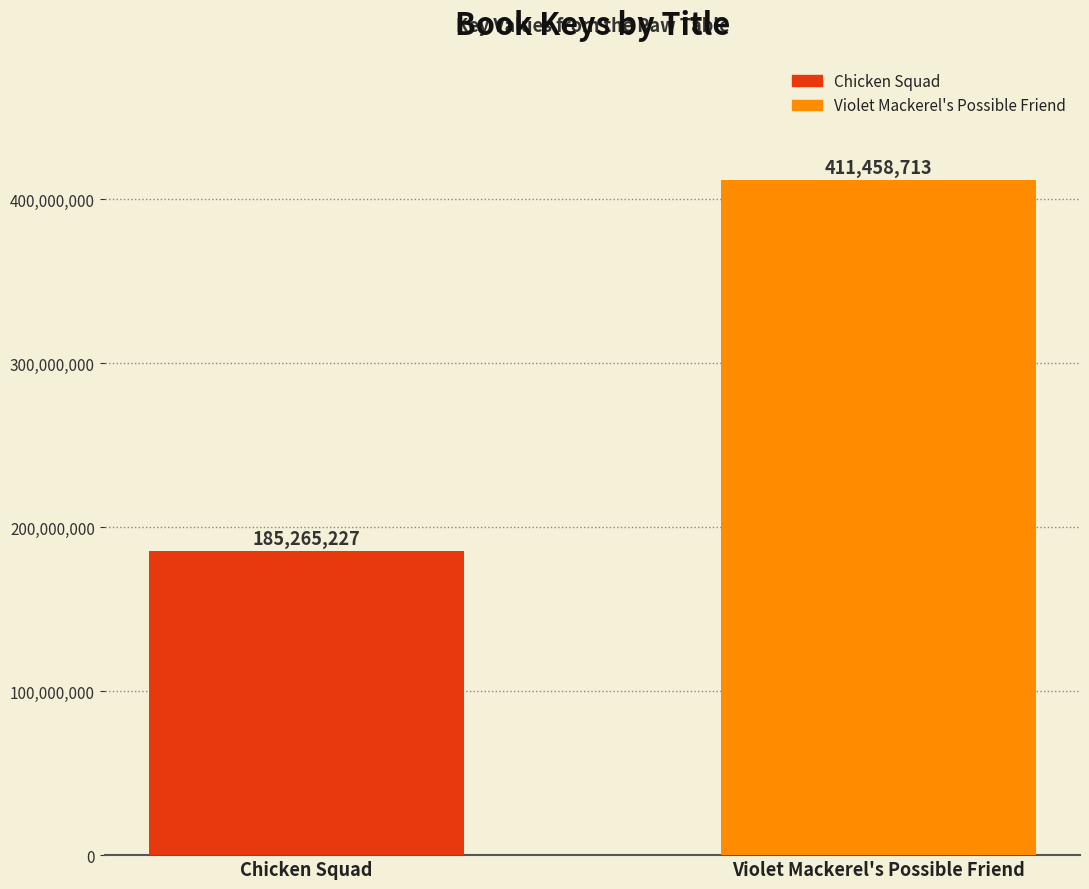

What is the change in value from Chicken Squad to Violet Mackerel's Possible Friend?

+226193486